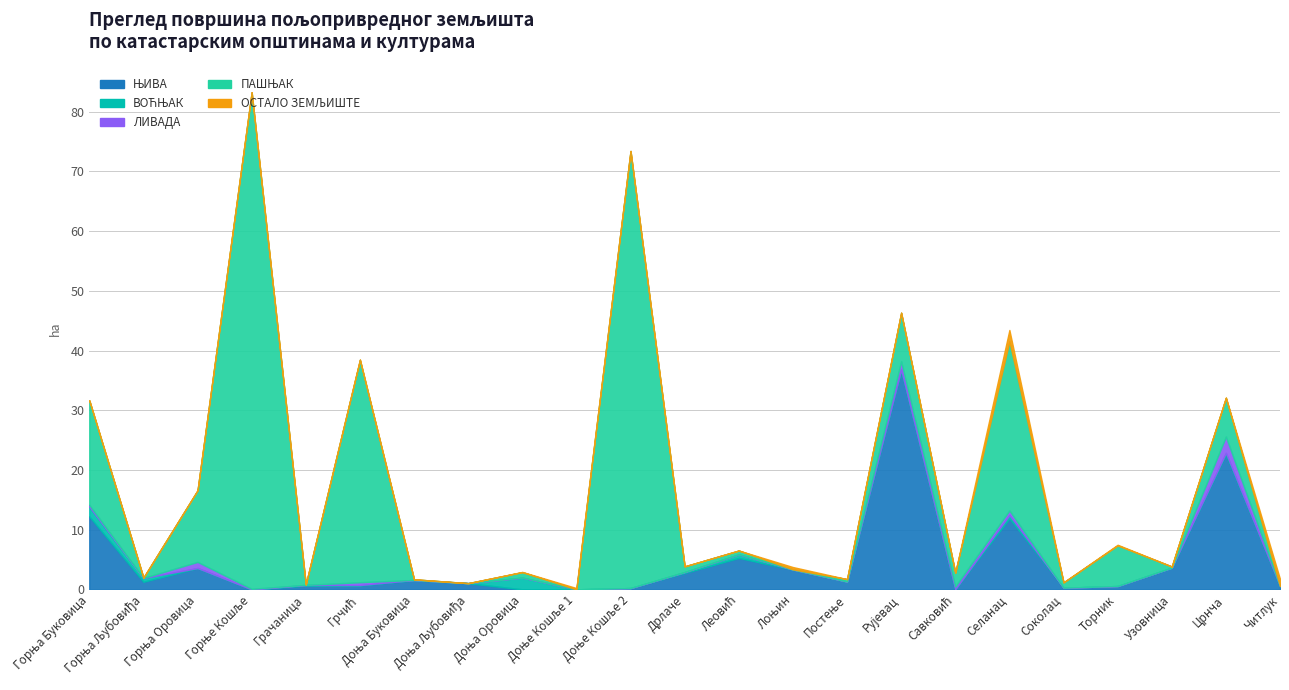

What is the difference between the maximum and minimum values in the ПАШЊАК series?

83.2